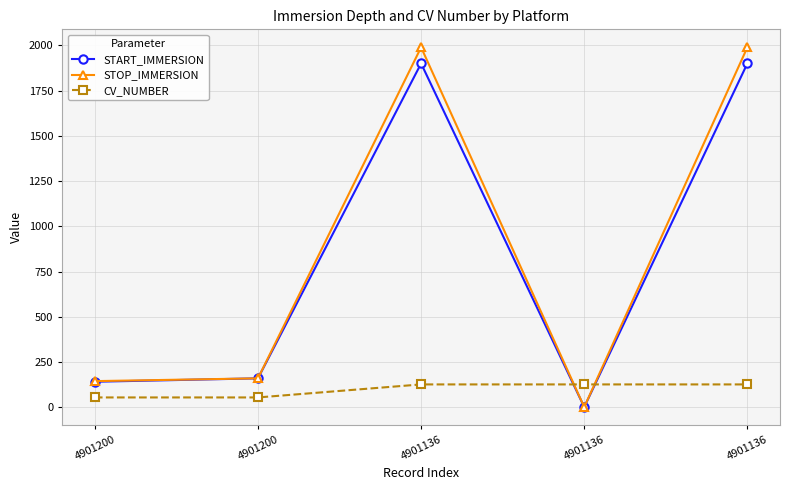

How many data points in STOP_IMMERSION are less than 159?

2